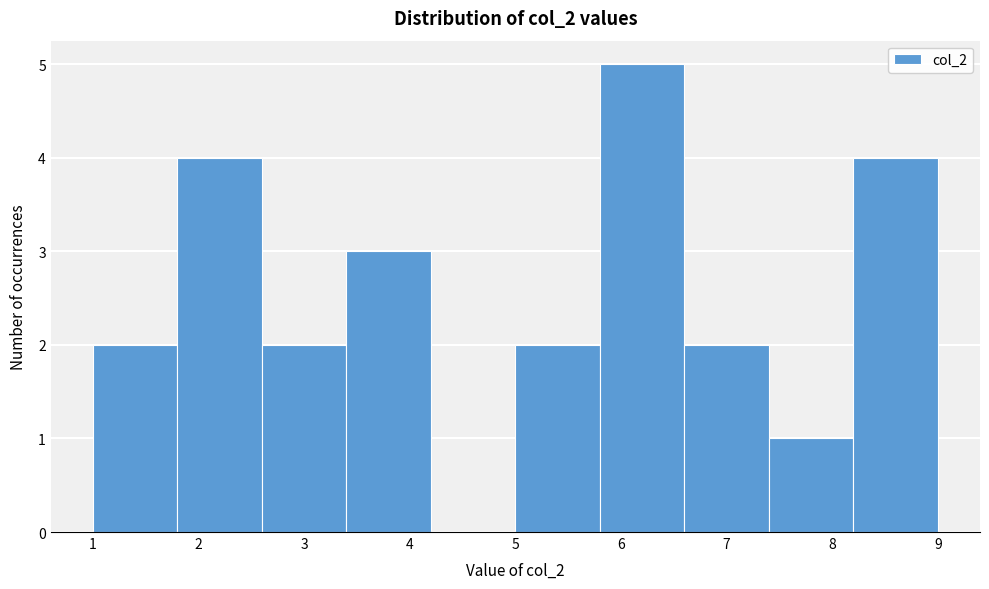

How tall is the bar that spans 7.4 to 8.2 on the x-axis? The values are not printed on the chart, so give them approximately, as read against the axis.

1